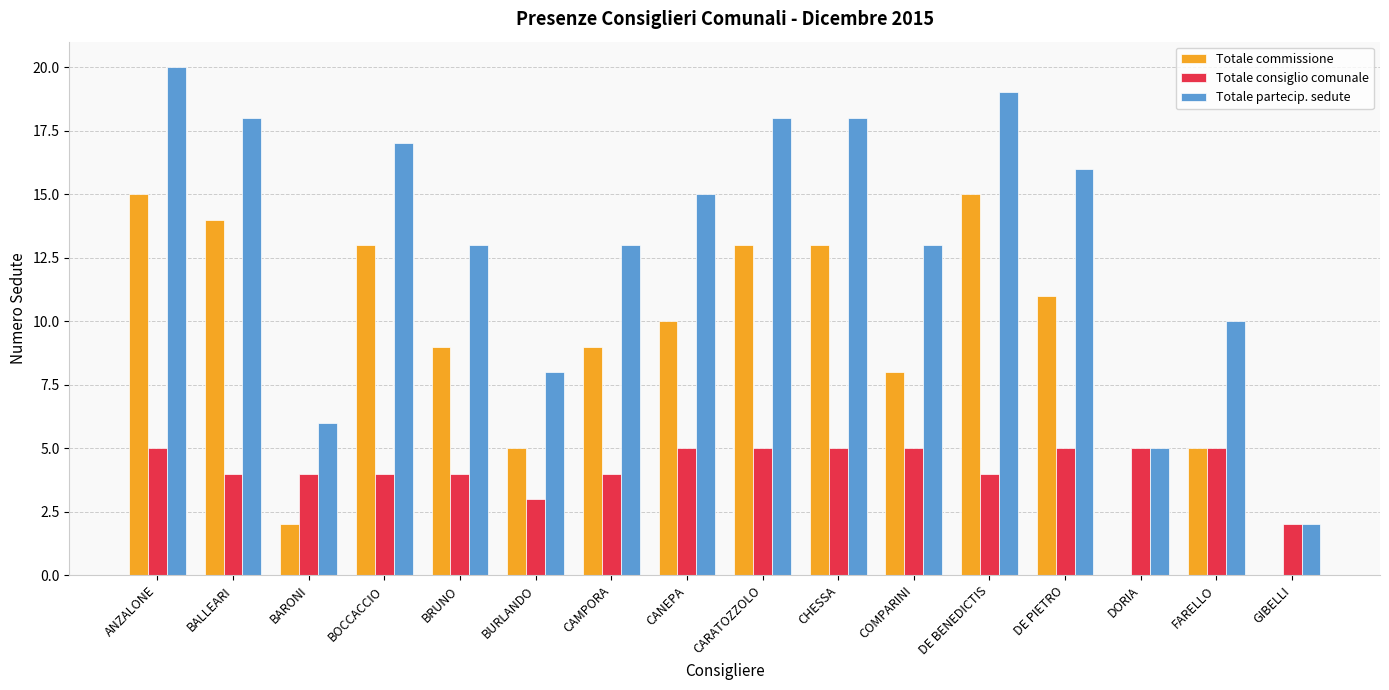

What is the average value of the Totale commissione series?

9